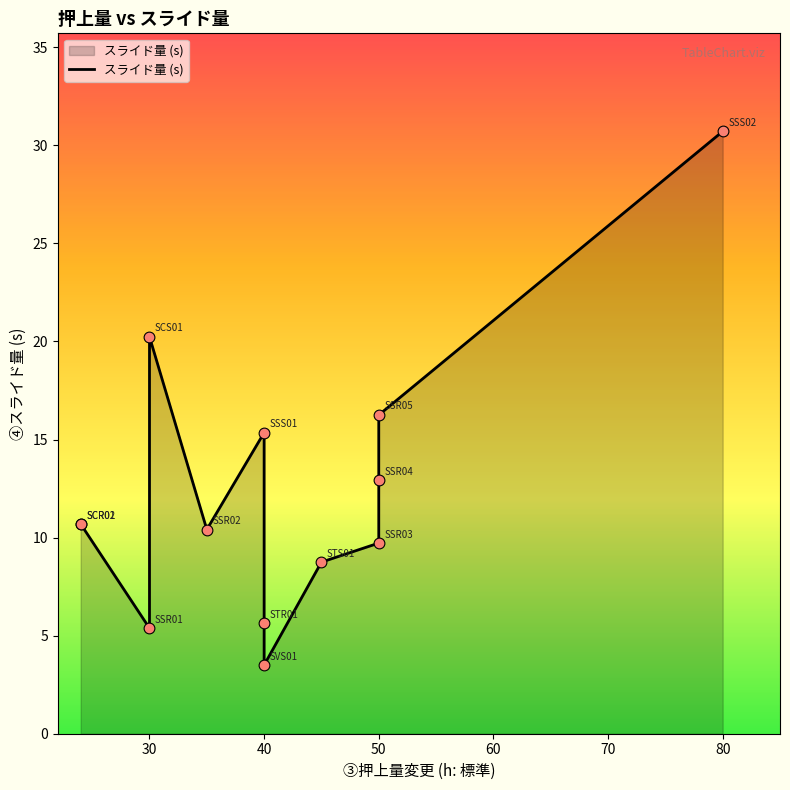

Which has a higher value, 30 or 80?

80